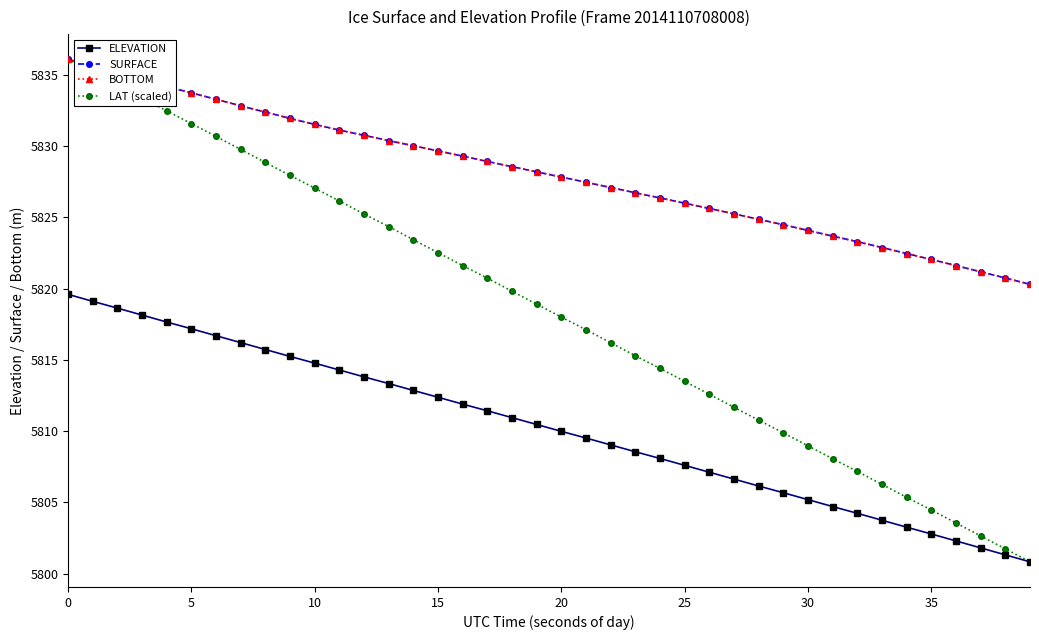

True or false: LAT (scaled) and BOTTOM cross at least once.

False